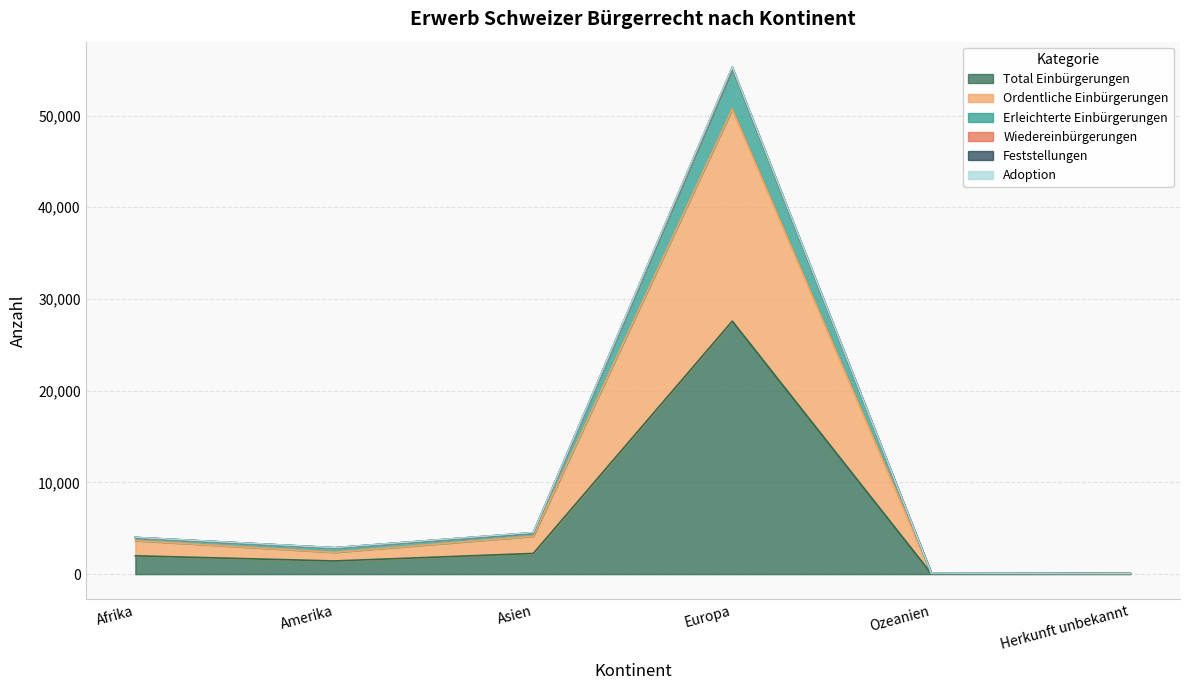

At which category does Feststellungen reach its first local valley?

Amerika